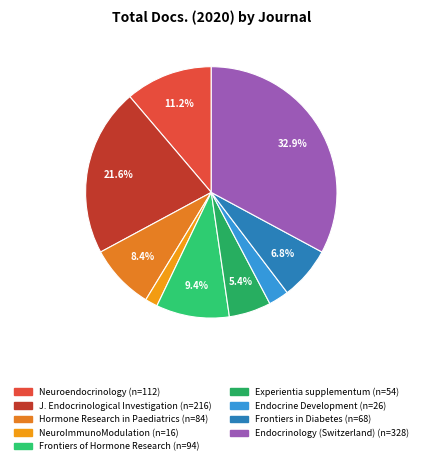

Does any single category account for the majority?

No